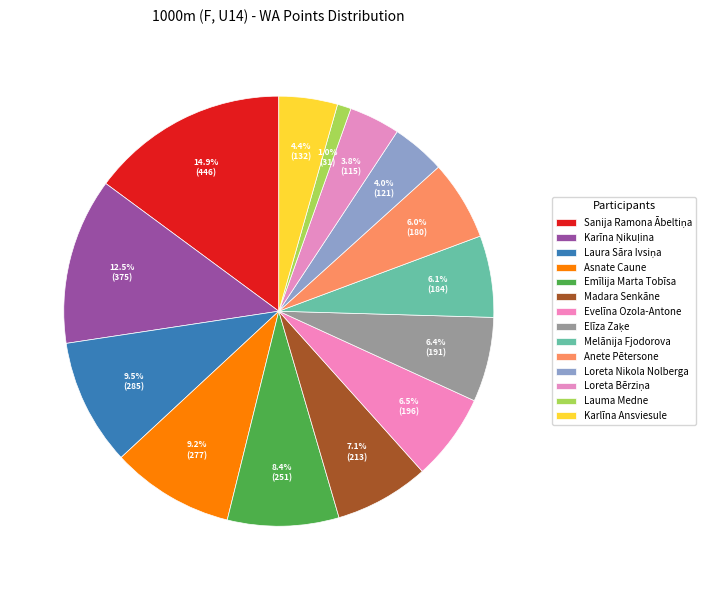

Does any single category account for the majority?

No